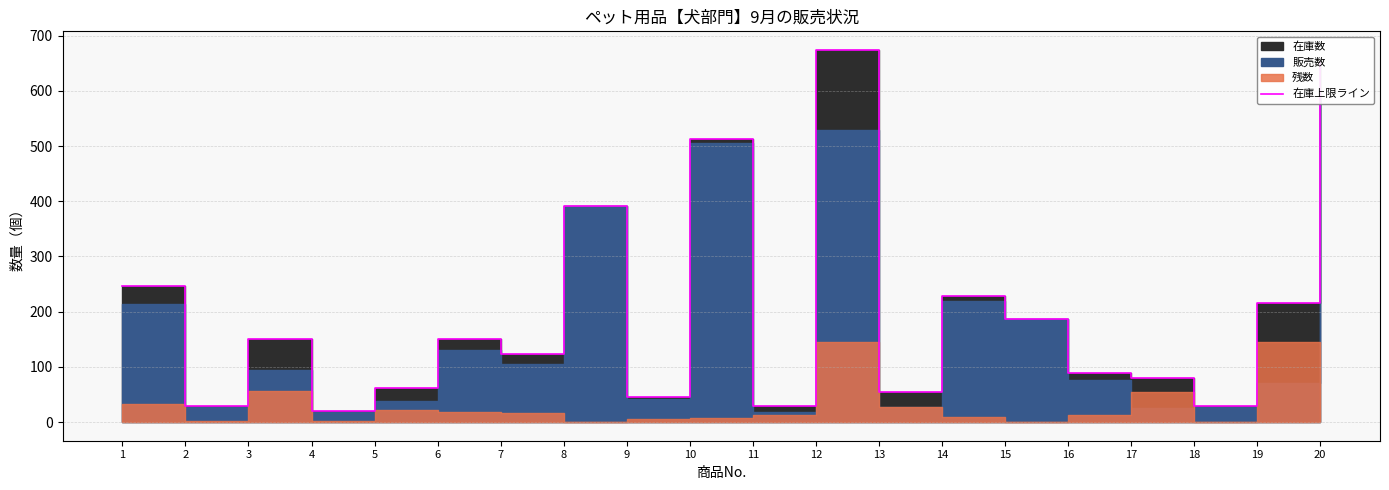

What is the smallest value displayed?

20